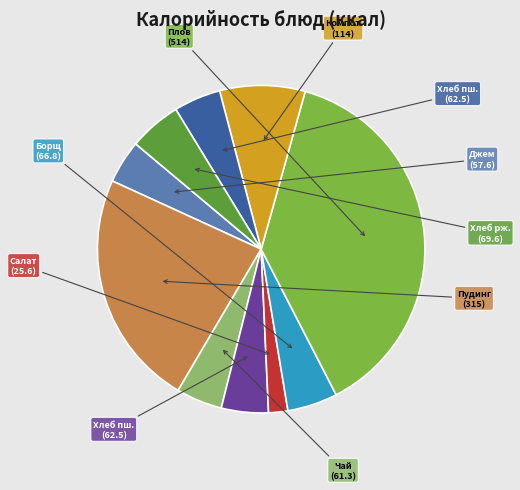

Is there a majority slice in this chart?

No